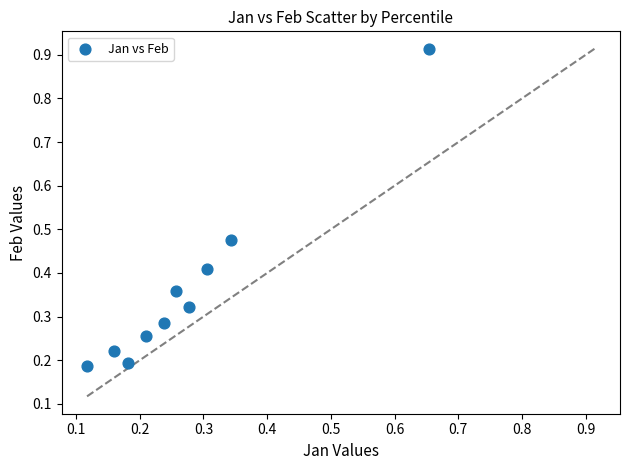

What is the range of Y values (max minus min)?

0.7